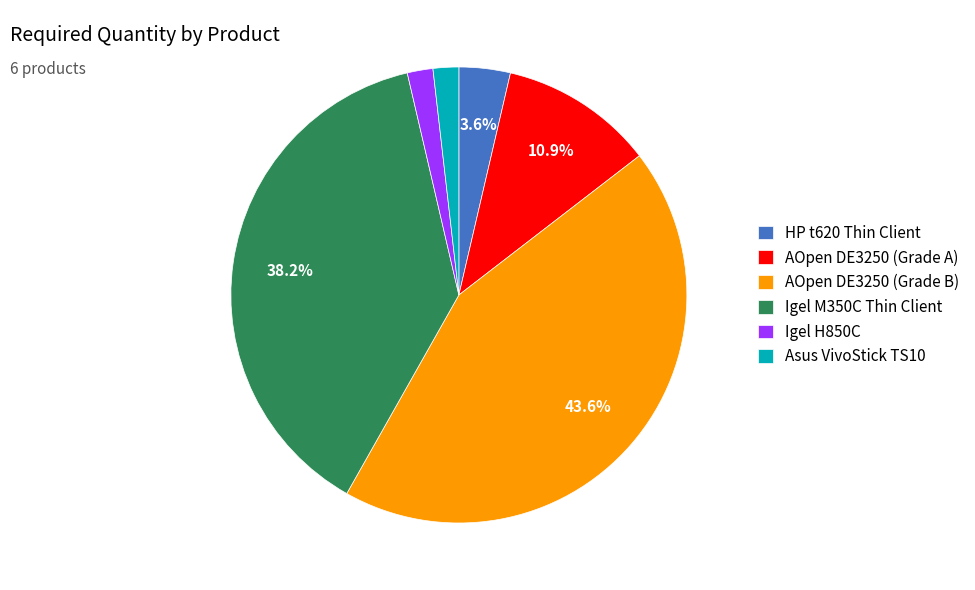

Between Igel M350C Thin Client and AOpen DE3250 (Grade B), which is larger?

AOpen DE3250 (Grade B)